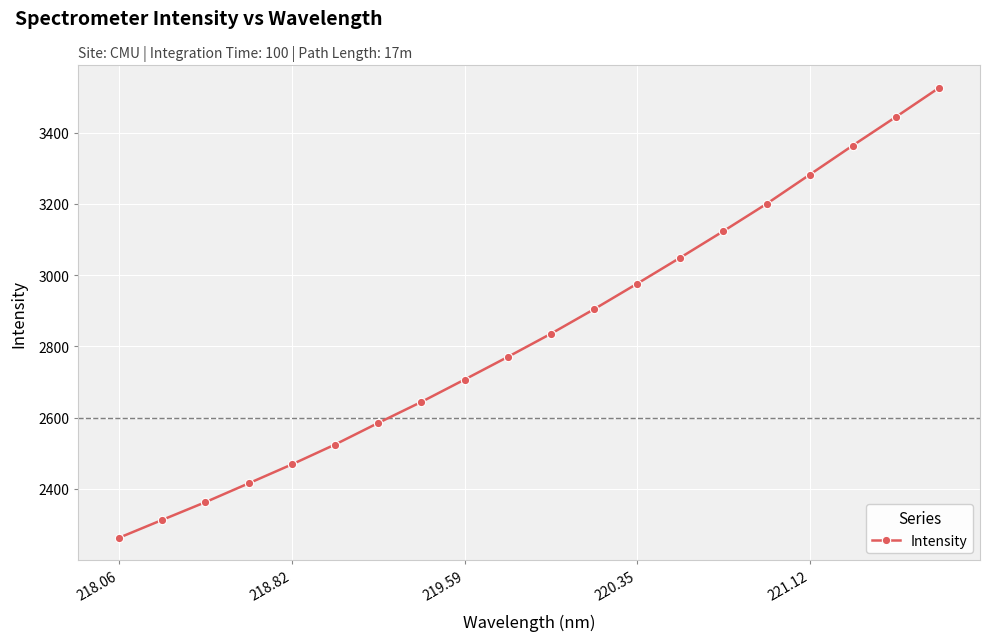

Reading right to left, transcribe all the data shown in this chart.

3525.6	3443.9	3363.7	3281.8	3199.9	3123.4	3049.1	2975.9	2904.3	2835.4	2770.3	2706.8	2644.2	2585.2	2524.6	2468.9	2415.8	2363.1	2313.3	2263.2